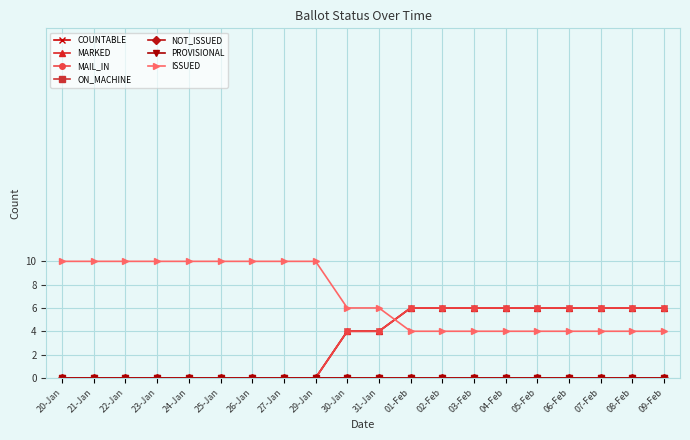

At which label is COUNTABLE closest to 3?

30-Jan